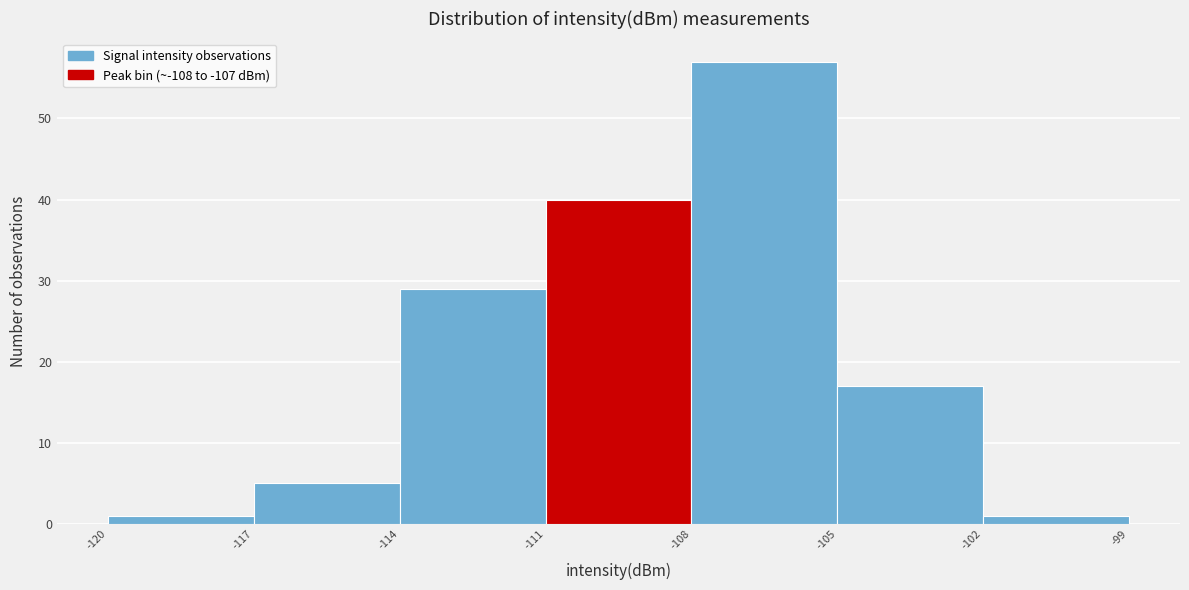

Over which range of the x-axis is the bar tallest?

-108 to -105